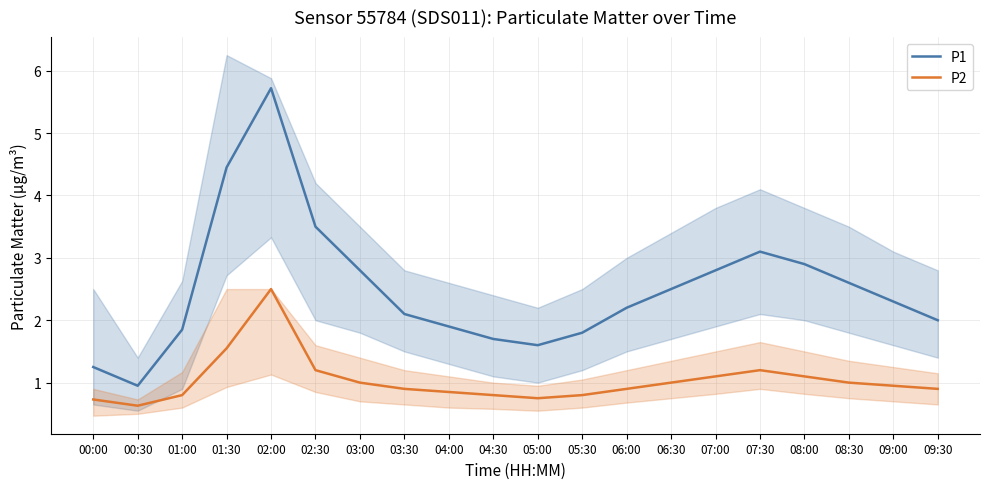

What is the total value across all series at 04:30?

2.5